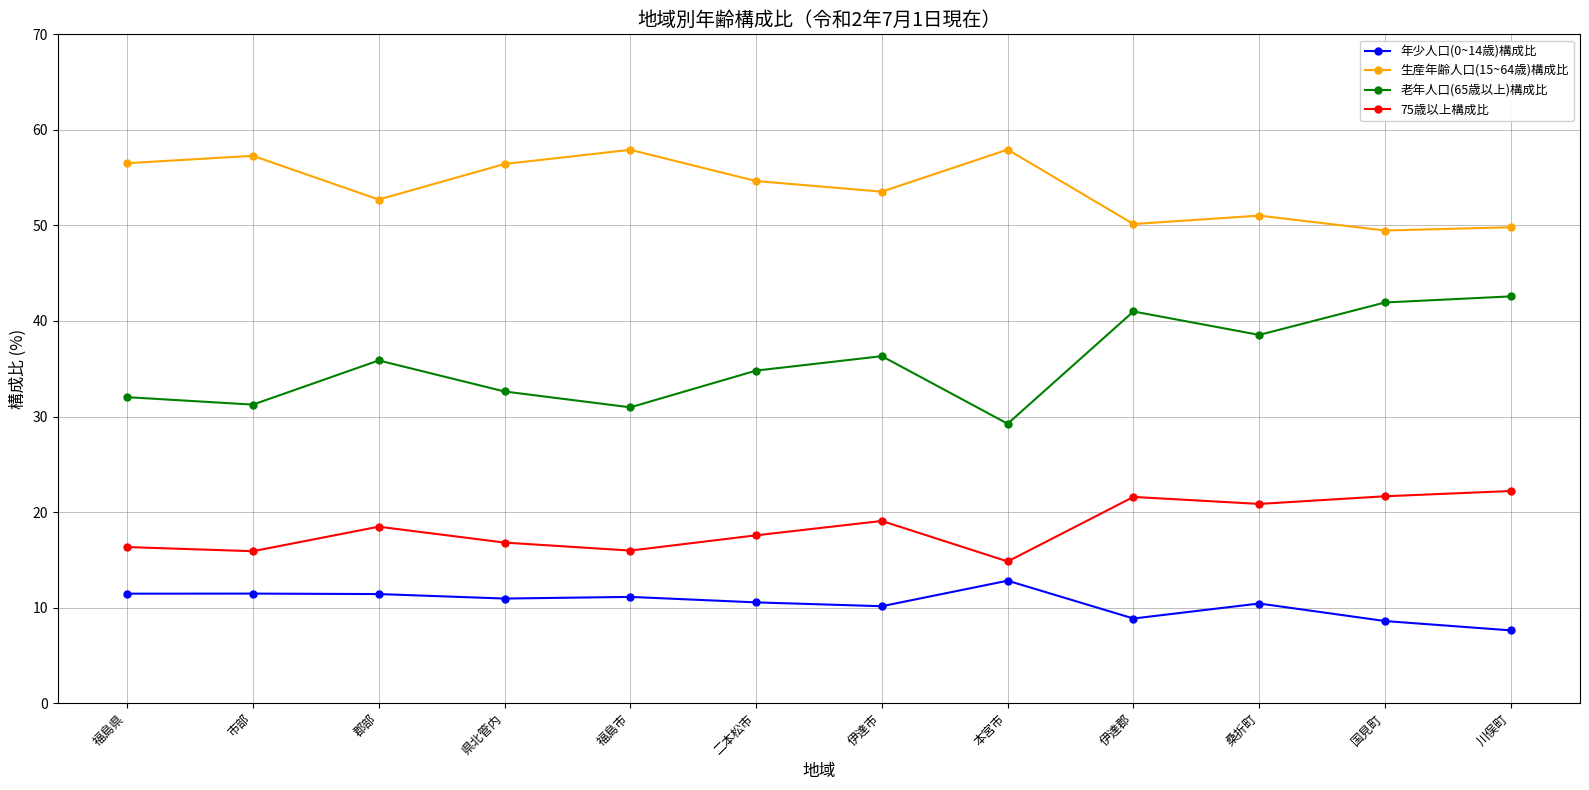

What is the sum of the 生産年齢人口(15~64歳)構成比 values at 桑折町 and 本宮市?

109.0